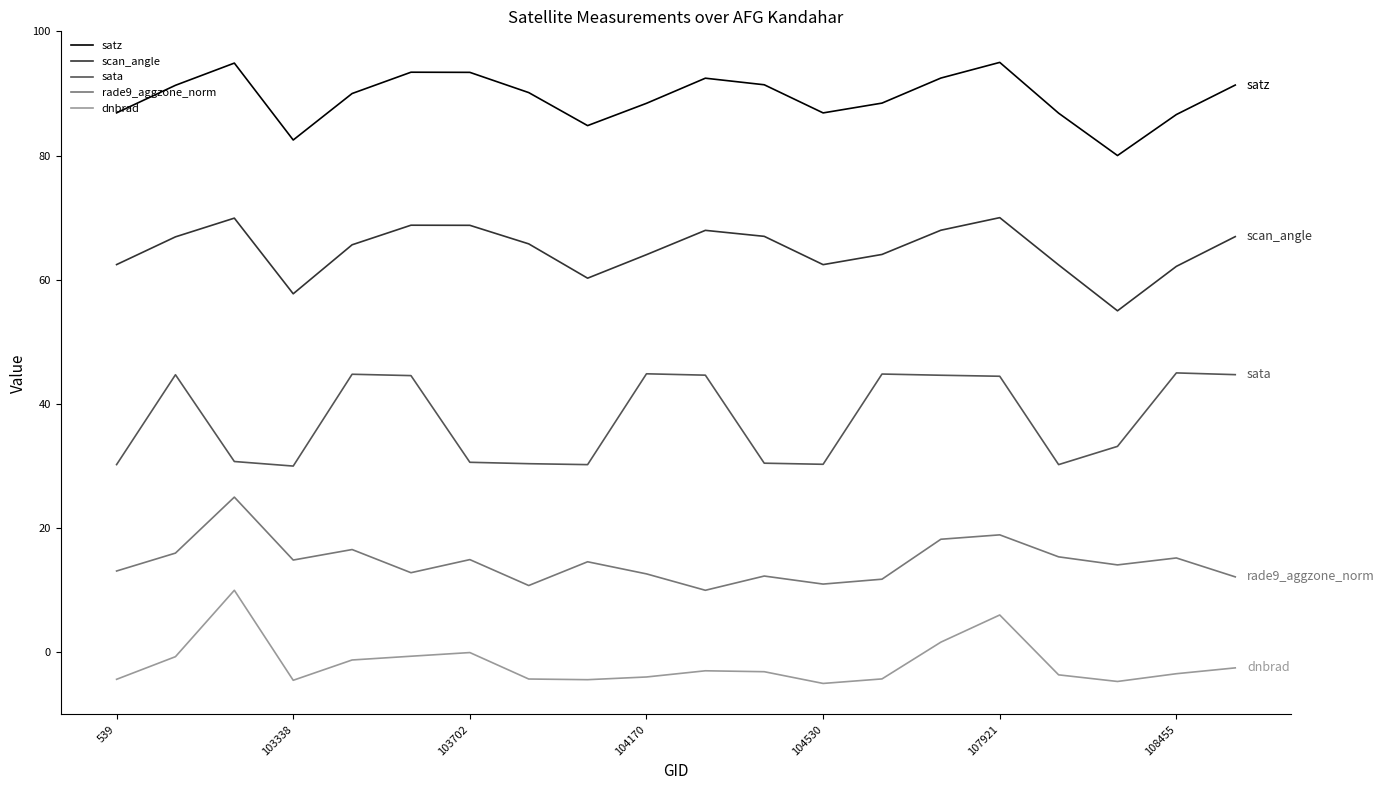

List the series in order of their peak value, highest first.

satz, scan_angle, sata, rade9_aggzone_norm, dnbrad